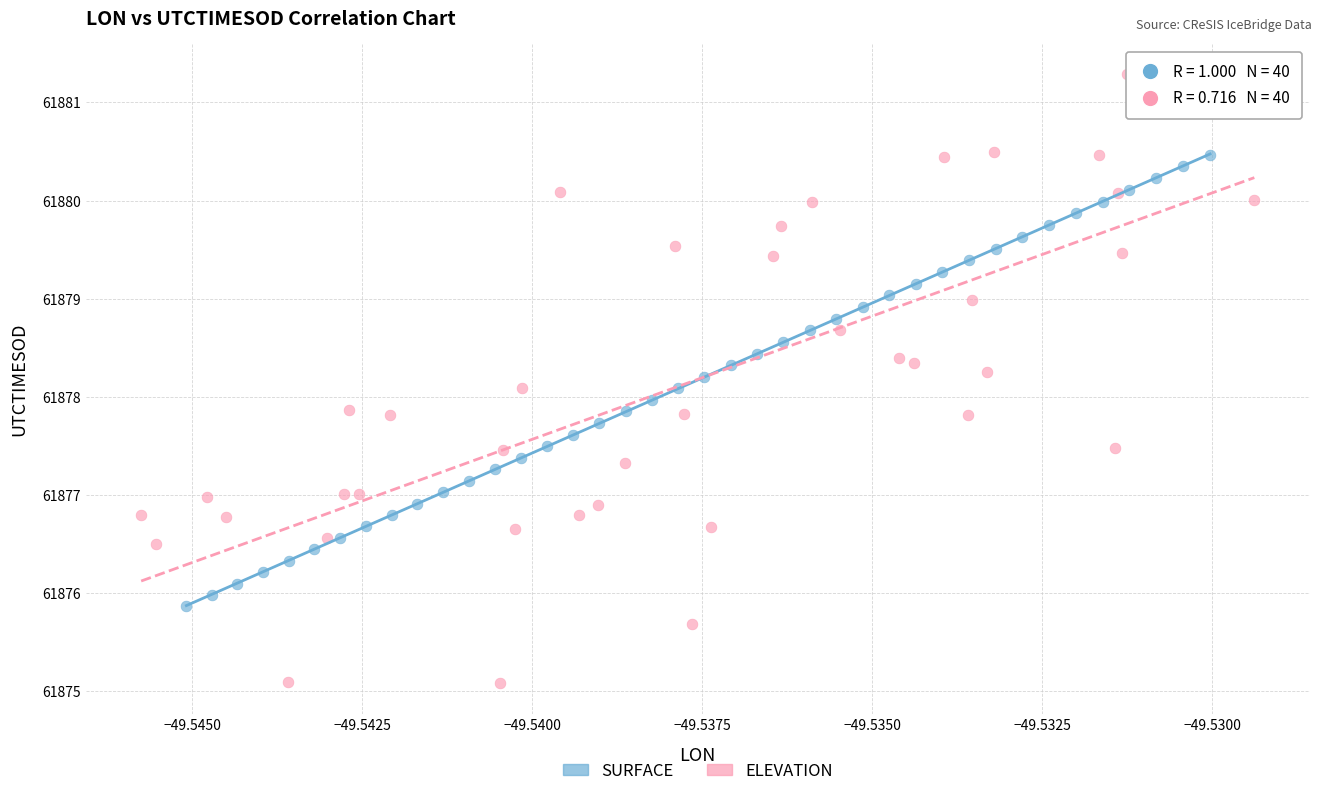

Which series reaches the minimum Y coordinate?

ELEVATION